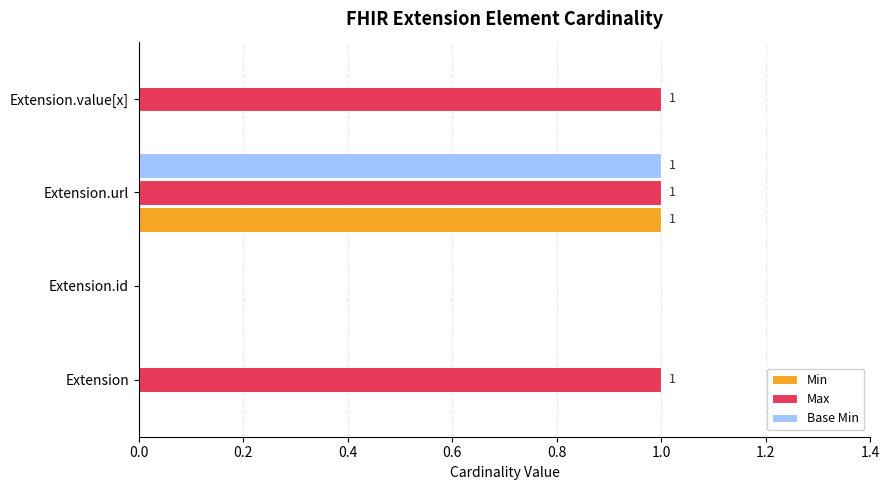

Is it true that Base Min equals 2 at Extension.url?

False